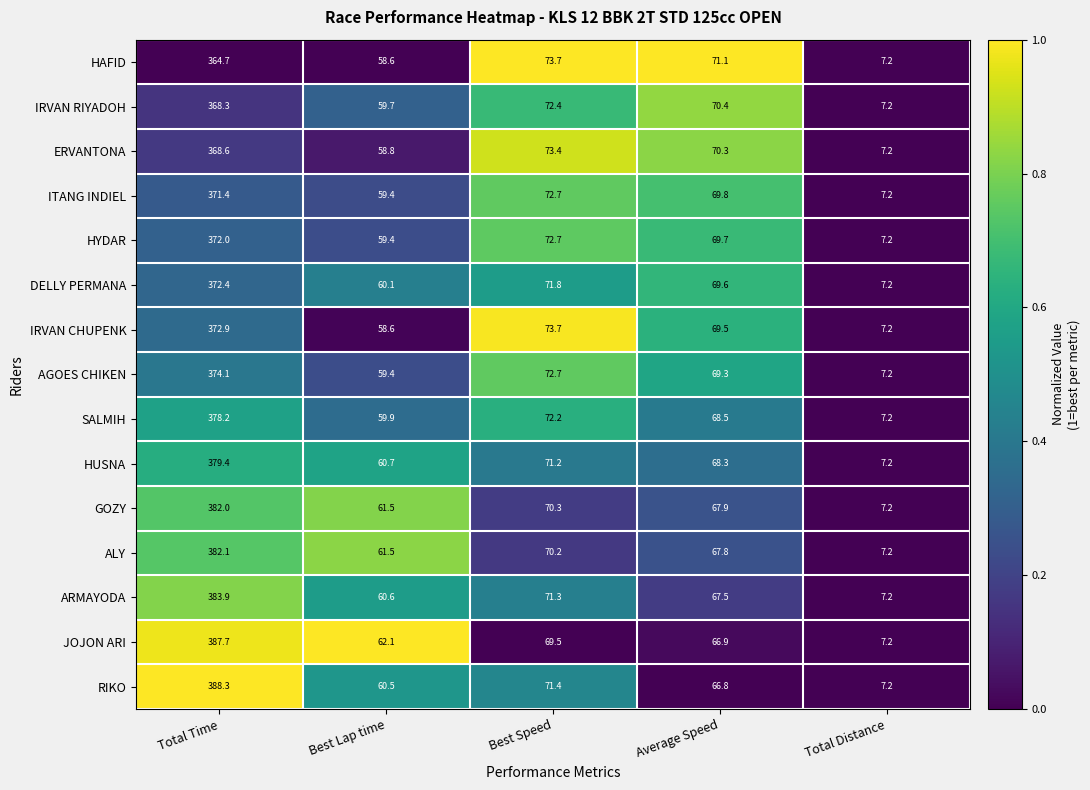

At how many categories does at least one series exceed 22?

4